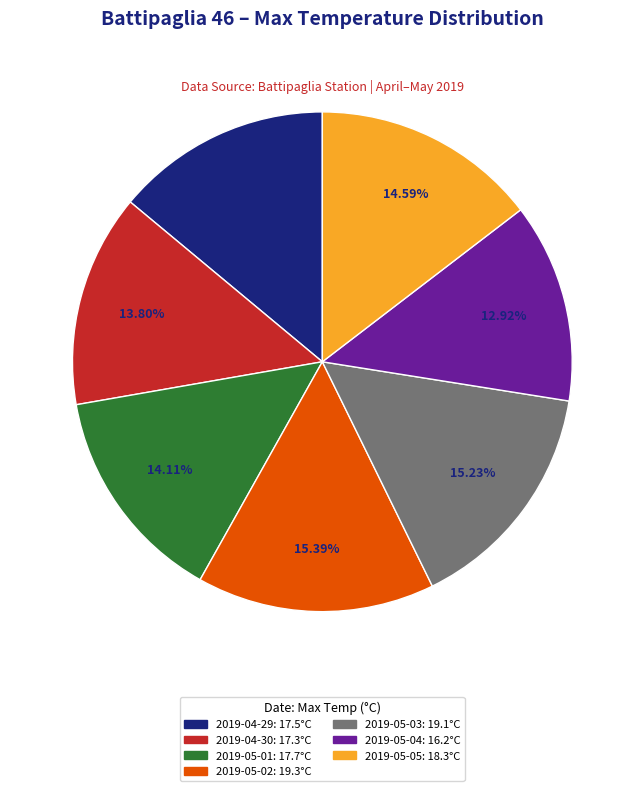

What percentage do 2019-05-05 and 2019-05-02 together represent?

30.0%